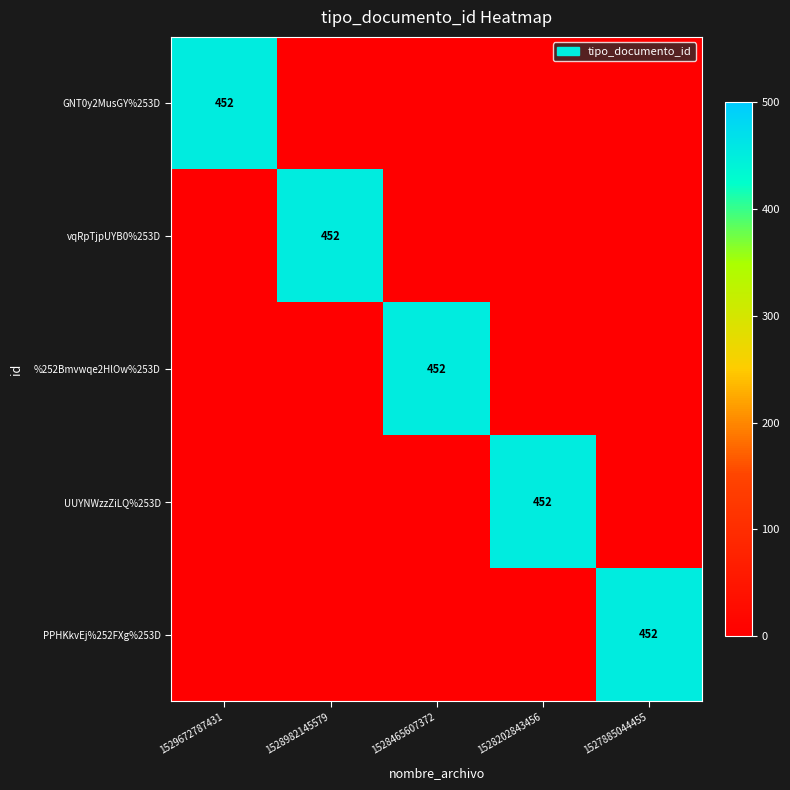

Is it true that %252Bmvwqe2HlOw%253D equals 0 at 1528982145579?

True